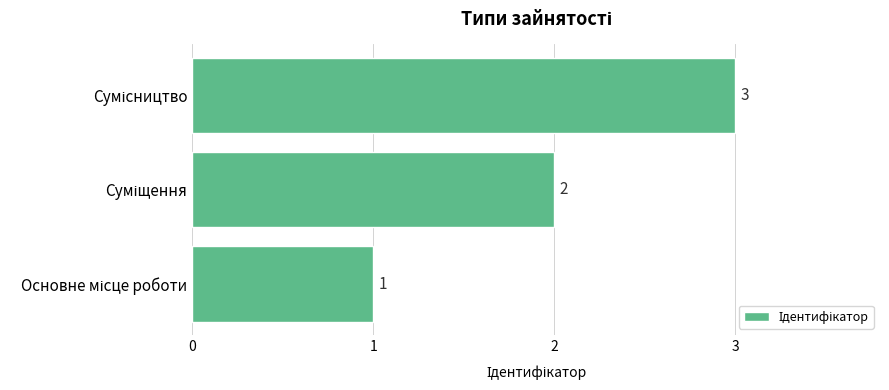

What is the difference between the maximum and minimum values?

2